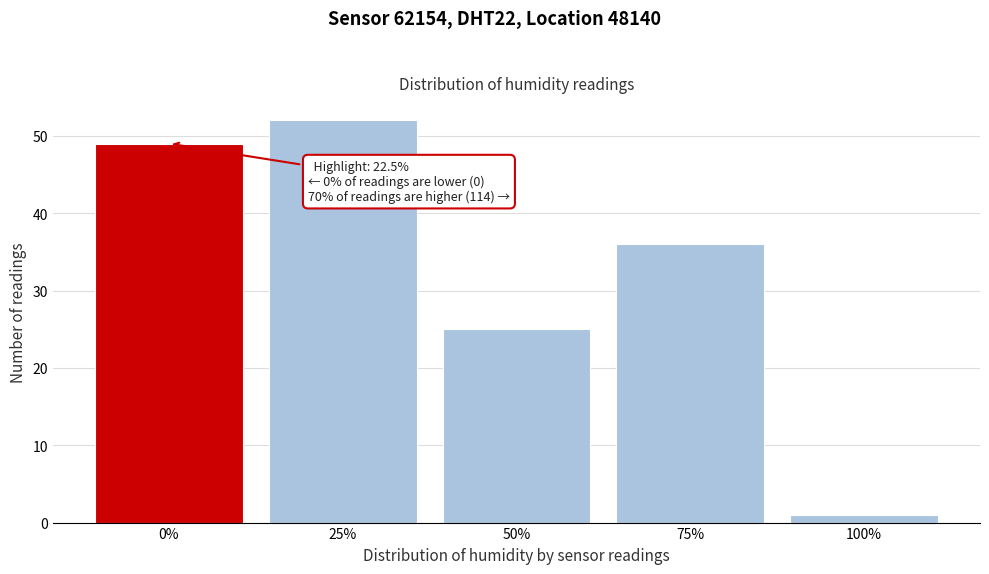

Reading left to right, what are all the values shown in this chart?

0%=49	25%=52	50%=25	75%=36	100%=1